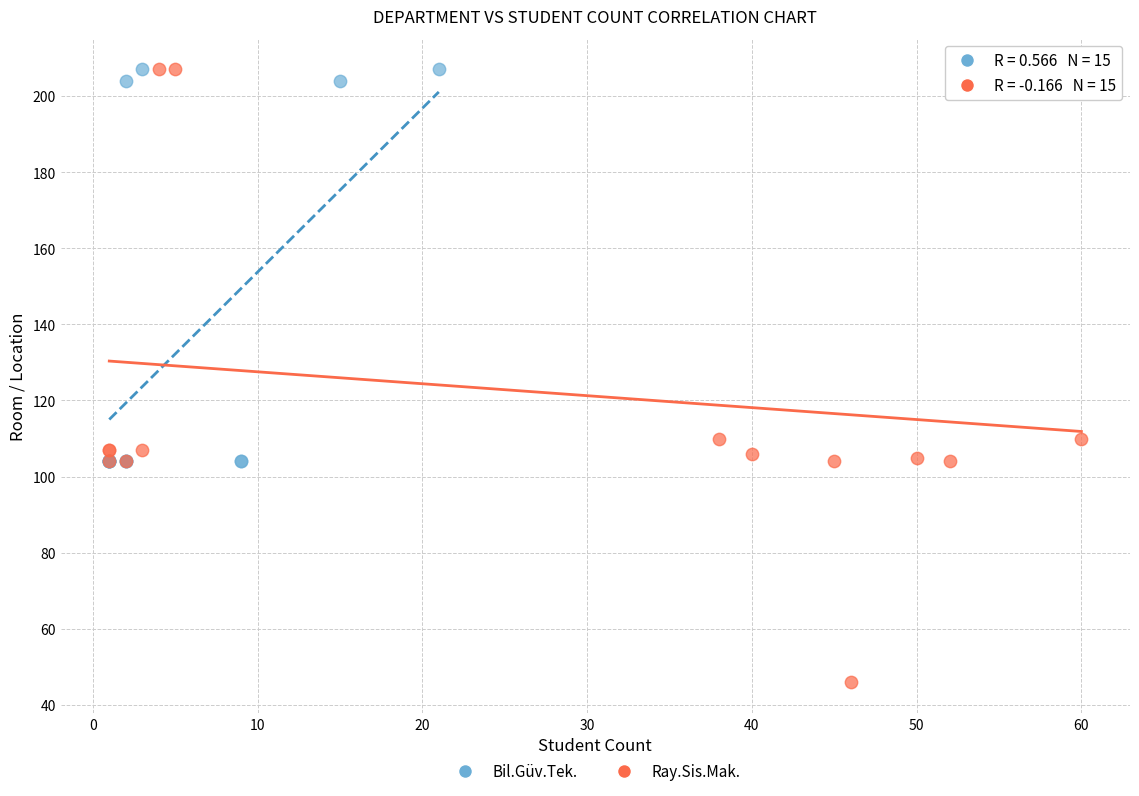

Which series has the widest spread of Y values?

Ray.Sis.Mak.